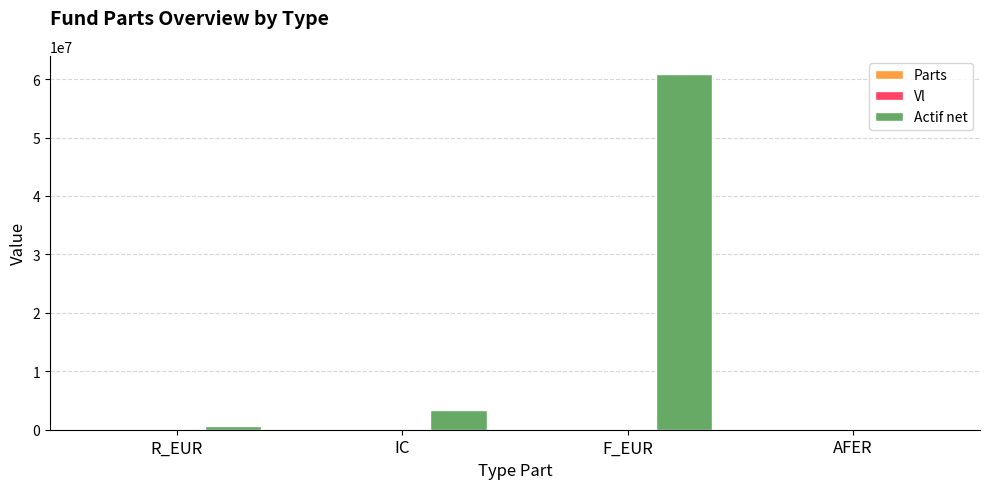

How many data points in Actif net are above 3418171?

2